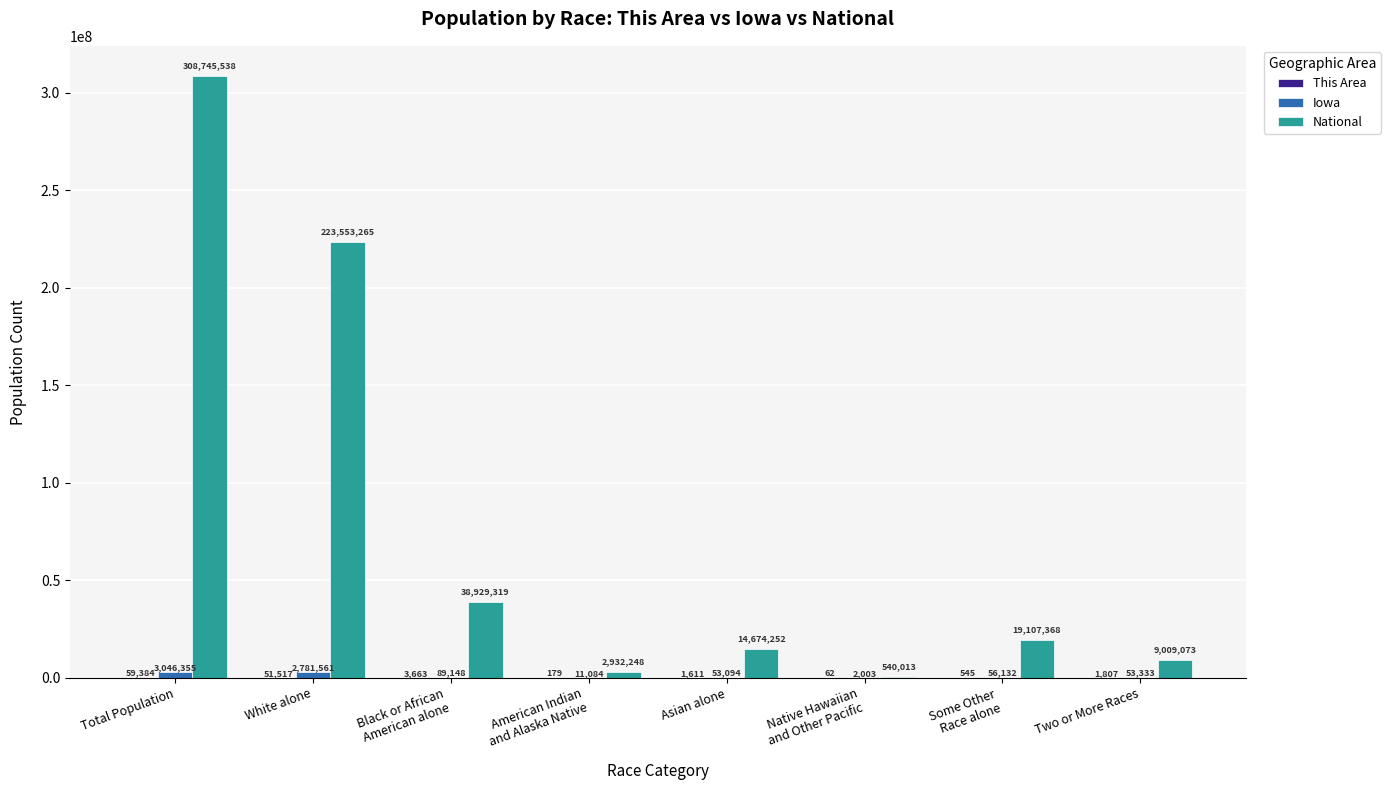

Which series has the largest total across all categories?

National